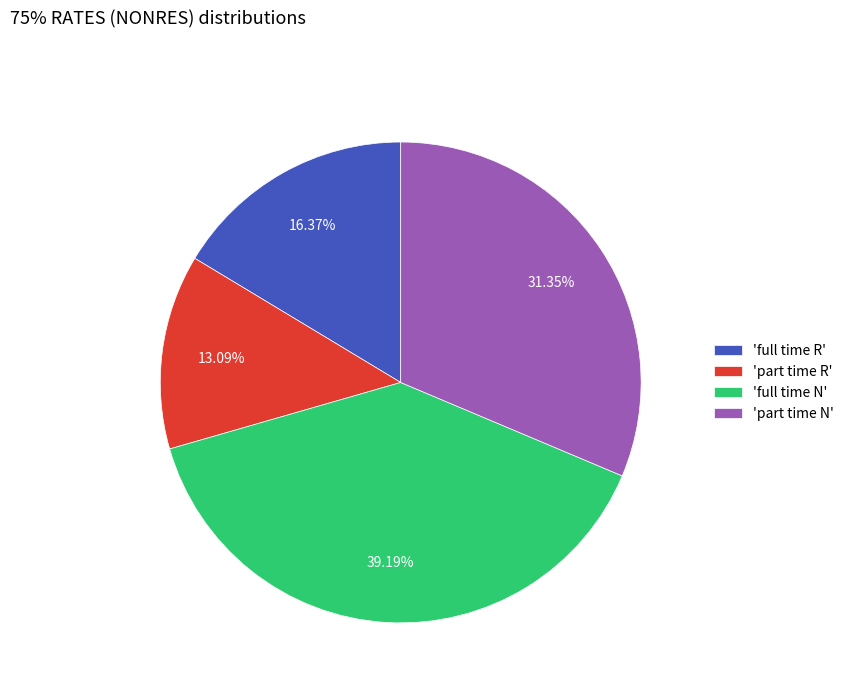

How many slices are in this pie chart?

4